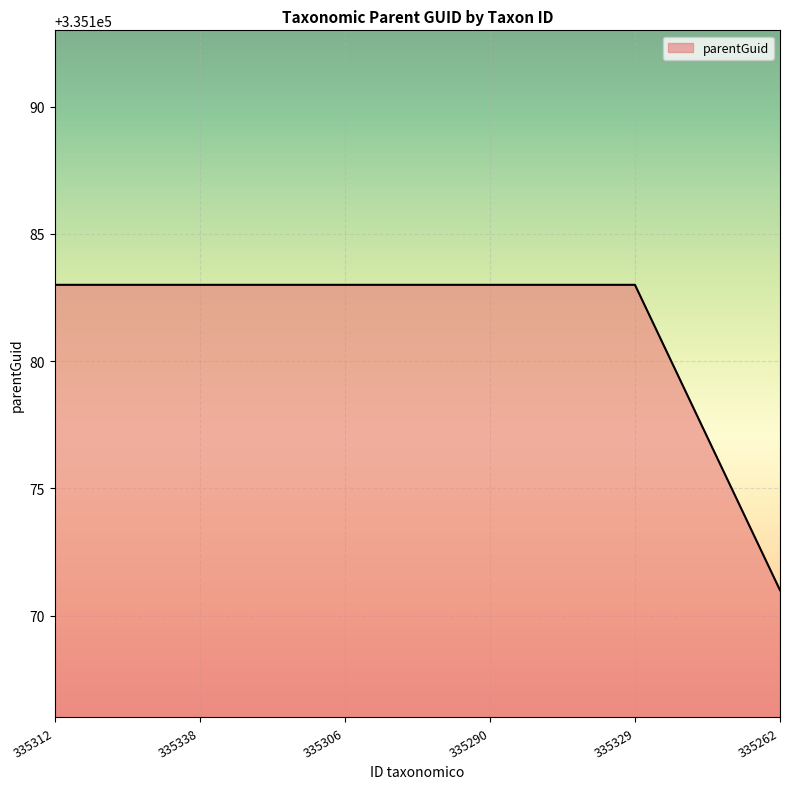

What is the difference between the maximum and minimum values?

12